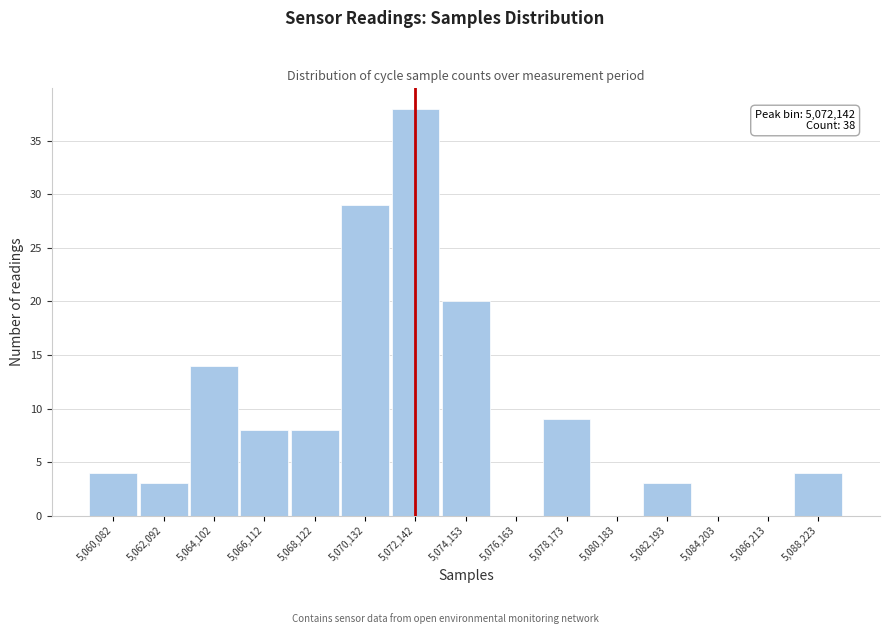

Which range on the x-axis has the tallest bar?

5071000 to 5073000